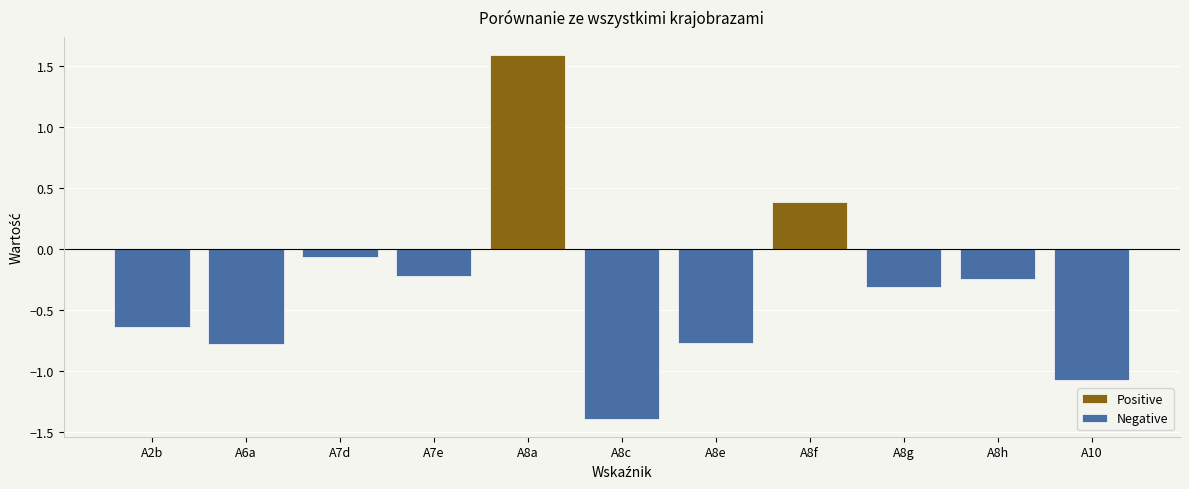

Between A8e and A8h, which series saw the biggest shift?

Negative